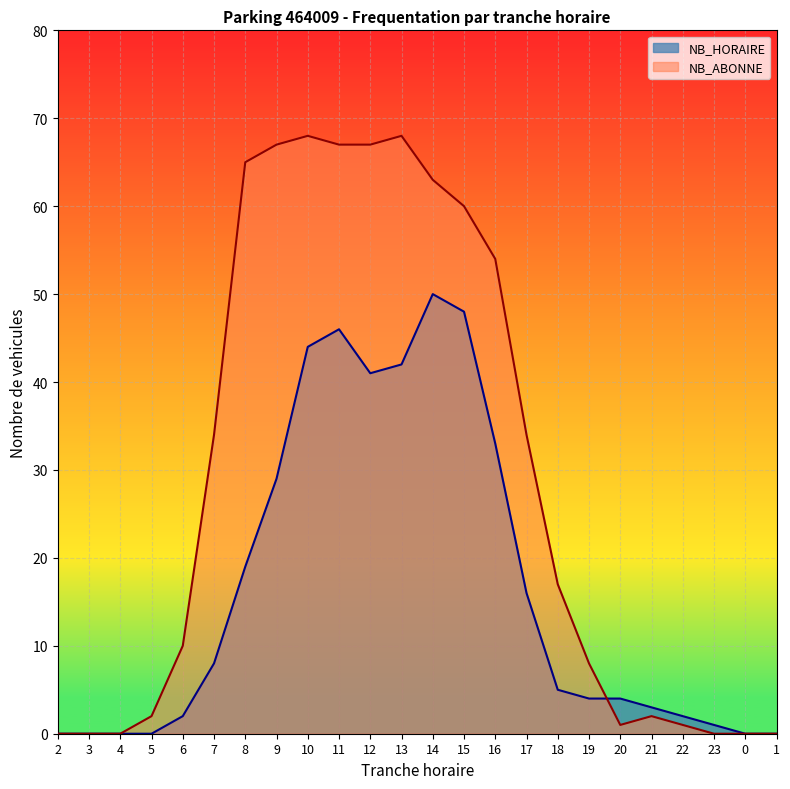

The value of NB_ABONNE at 1 is 30. True or false?

False